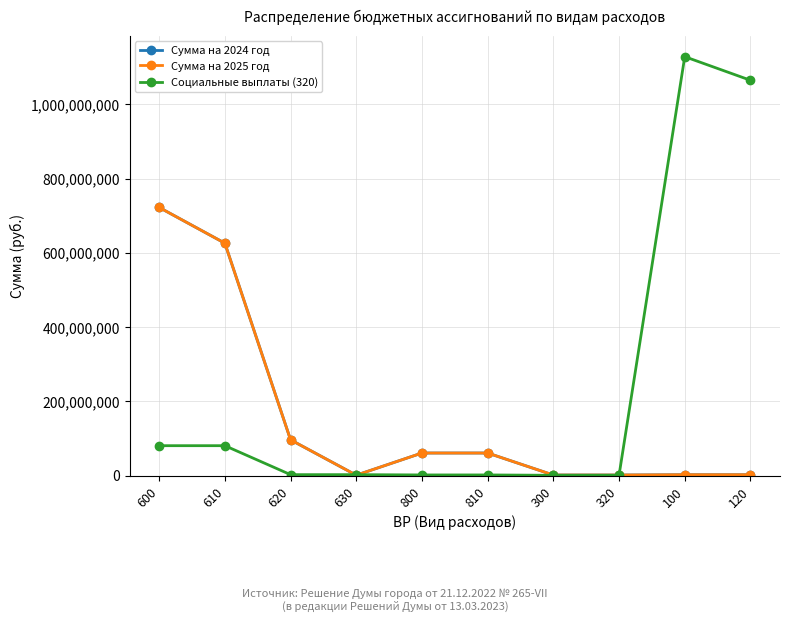

Which series has the largest range (max minus min)?

Социальные выплаты (320)